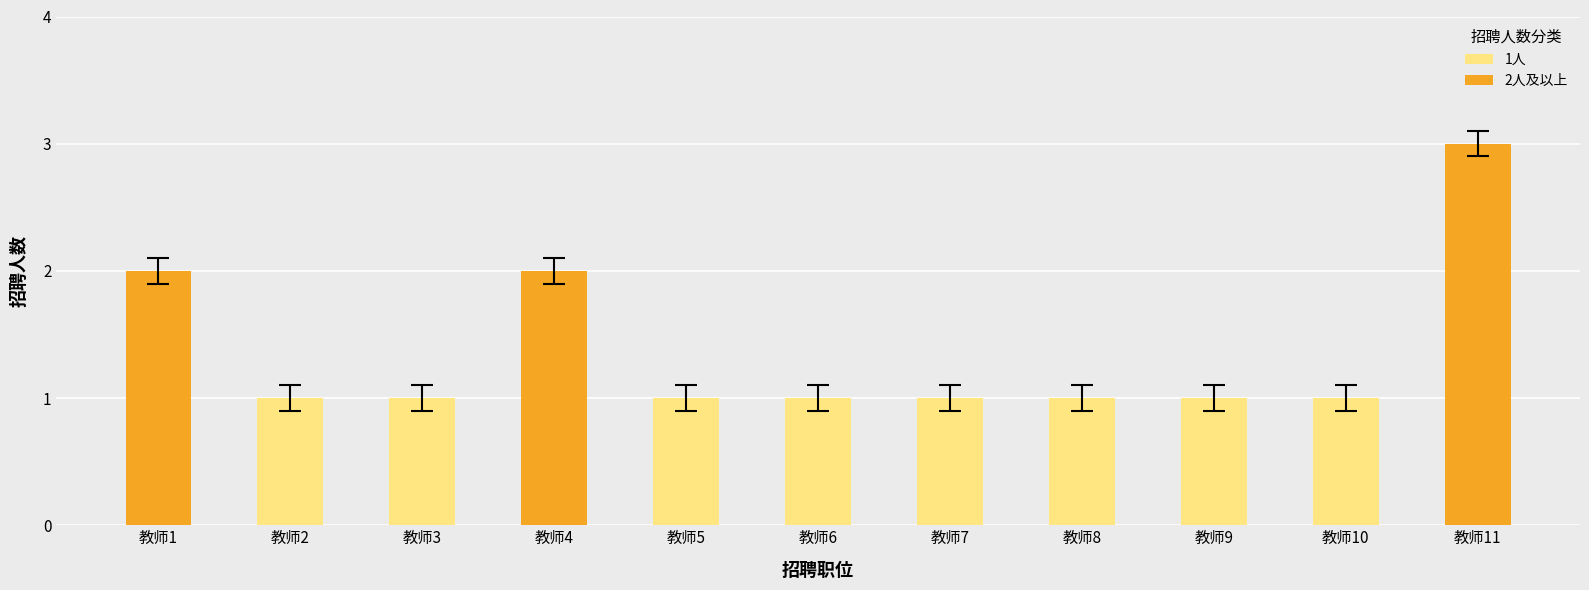

Approximately how many times larger is the value at 教师11 compared to 教师4?

1.5